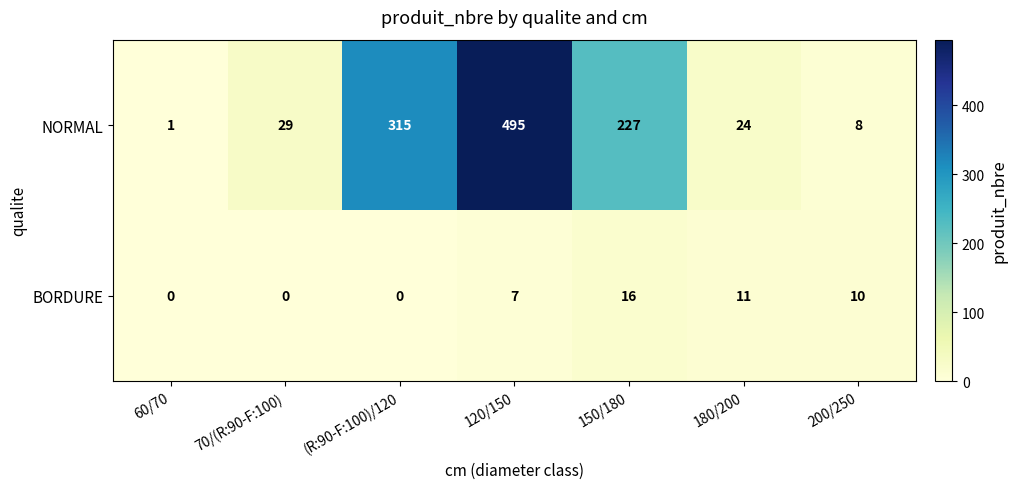

The NORMAL series shows 29 at 70/(R:90-F:100). True or false?

True